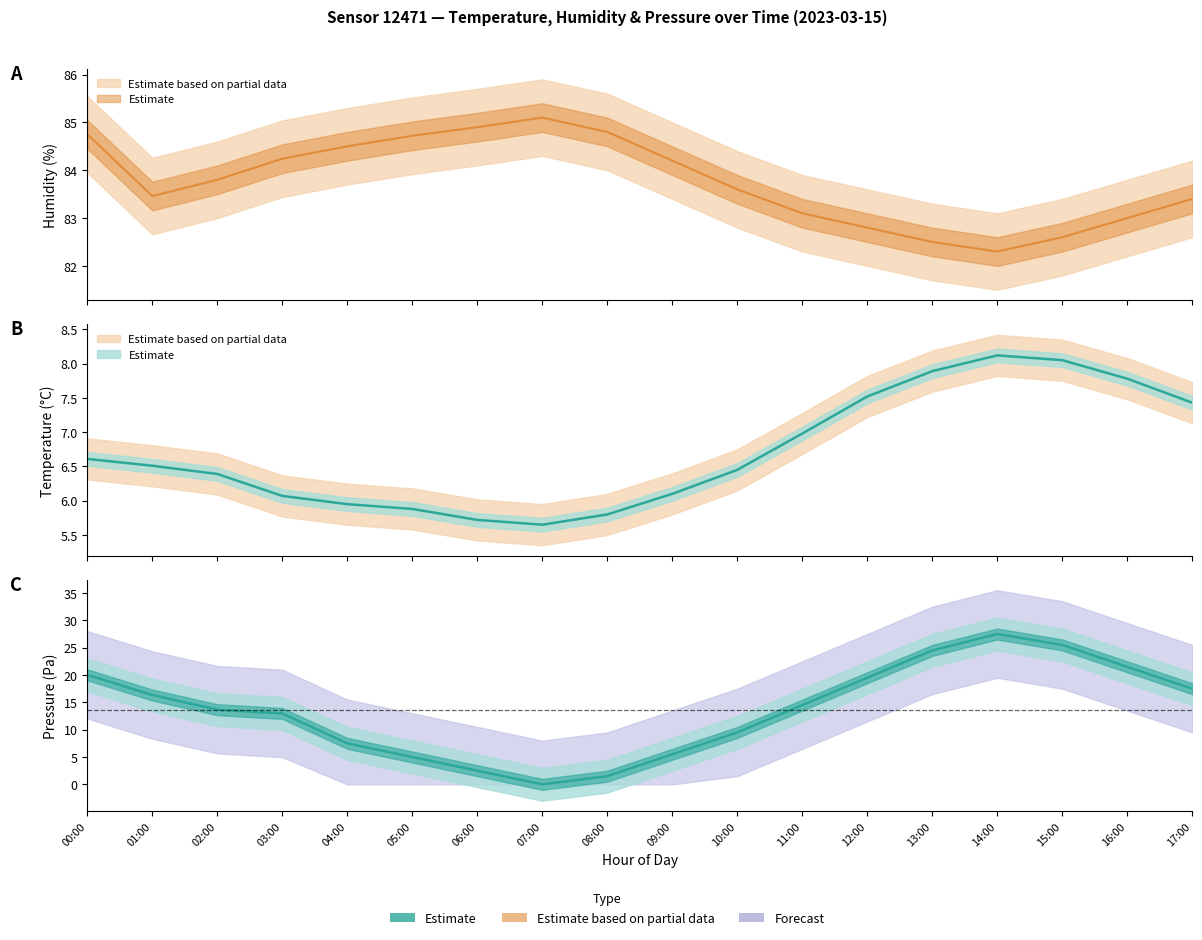

What is the sum of the temperature values at 15:00 and 05:00?

13.9